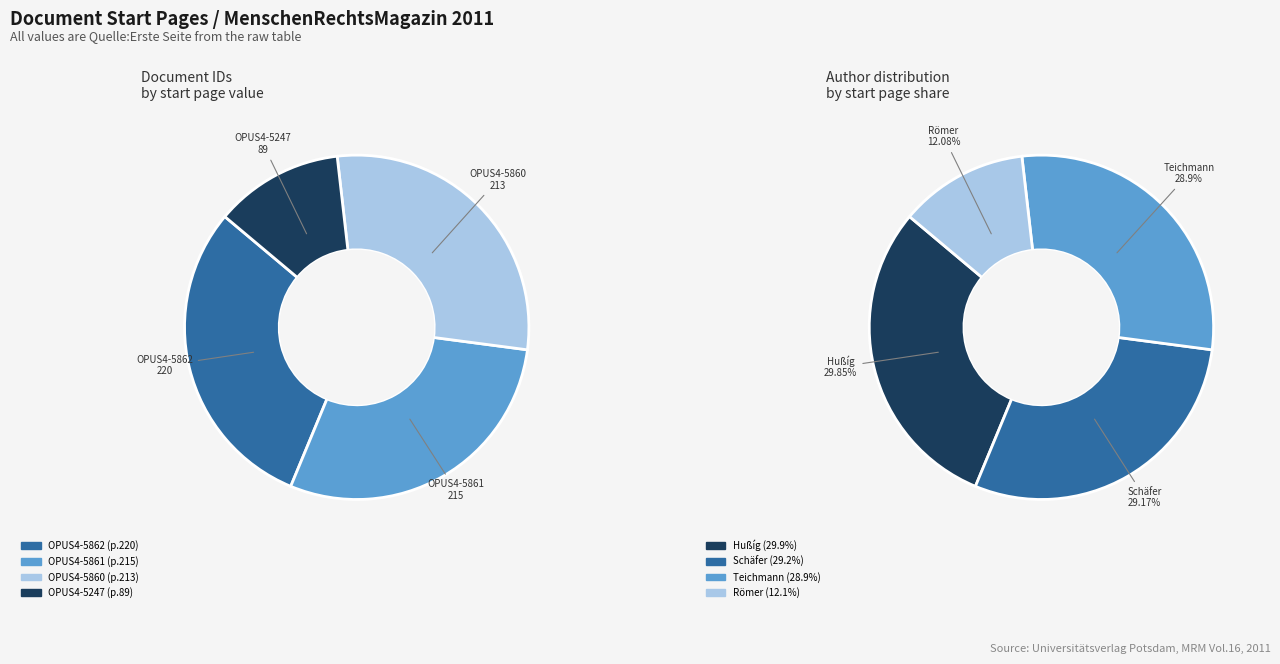

To the nearest percent, what is the combined percentage of OPUS4-5247 and OPUS4-5861?

41%